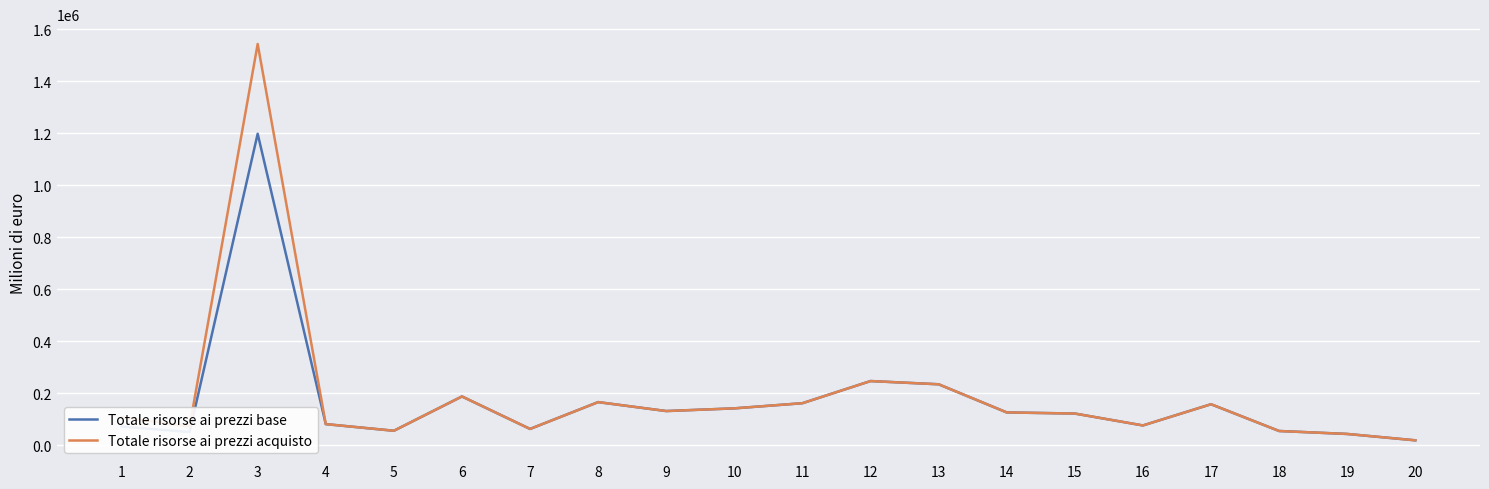

What is the average value of the Totale risorse ai prezzi base series?

169015.8